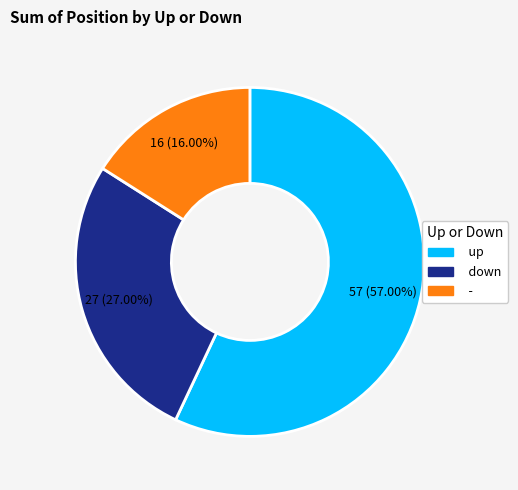

Does down account for over 50% of the chart?

No